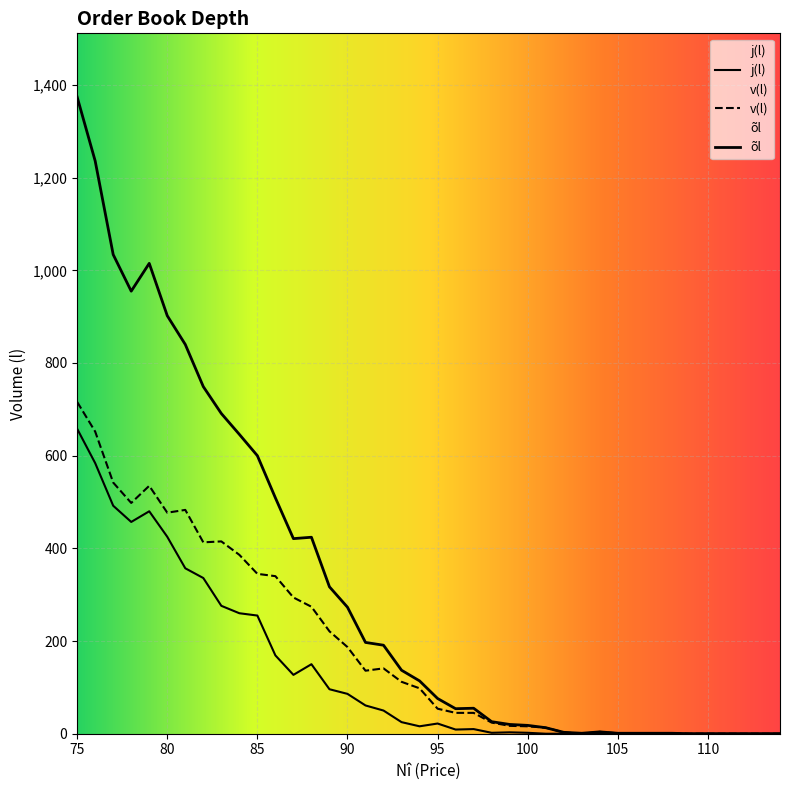

What is the sum of the õl values at 111 and 84?

646